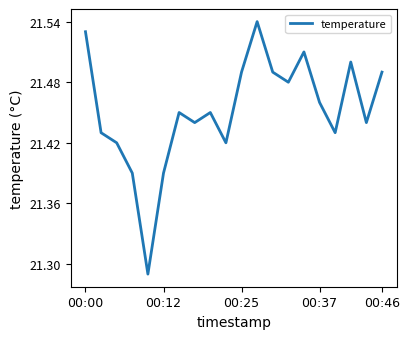

Does the chart have visible grid lines?

No